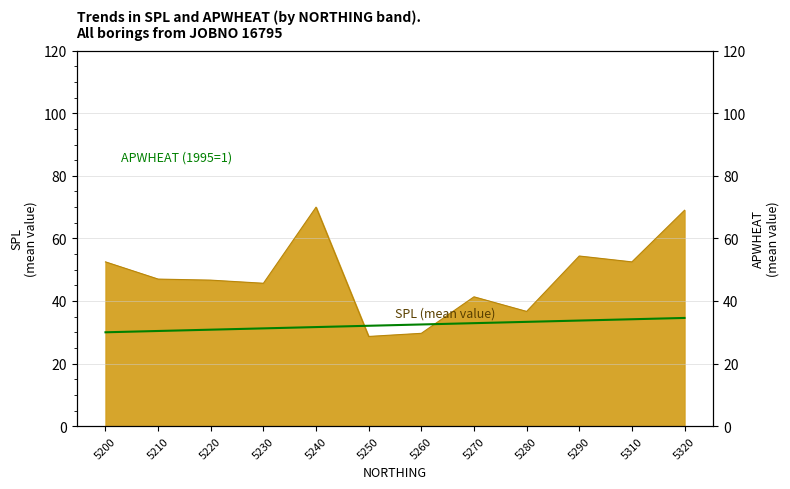

What is the smallest value displayed?

30.0